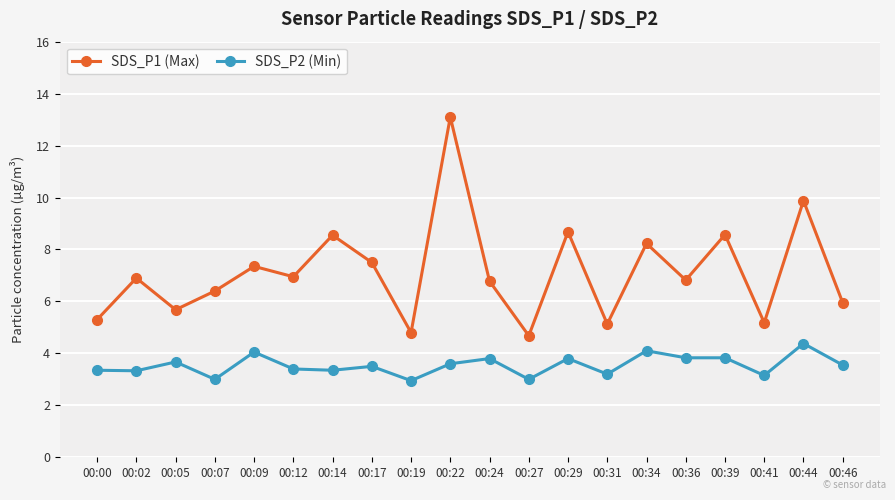

What is the value of the SDS_P1 (Max) point at the 14th from the left?

5.1